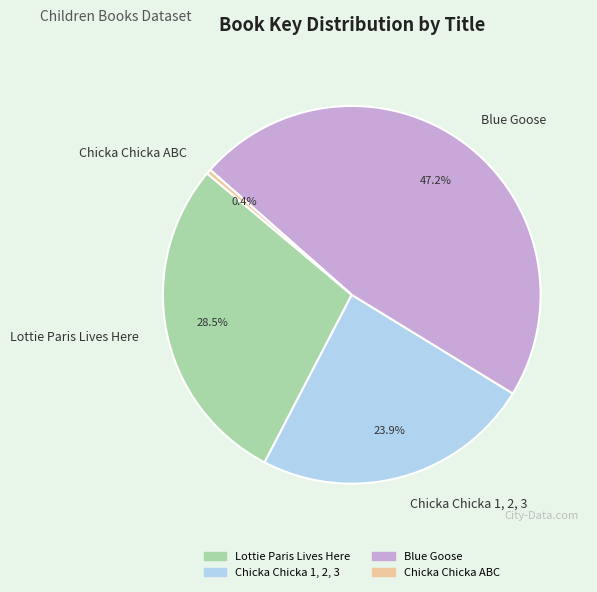

Does Chicka Chicka ABC account for over 50% of the chart?

No